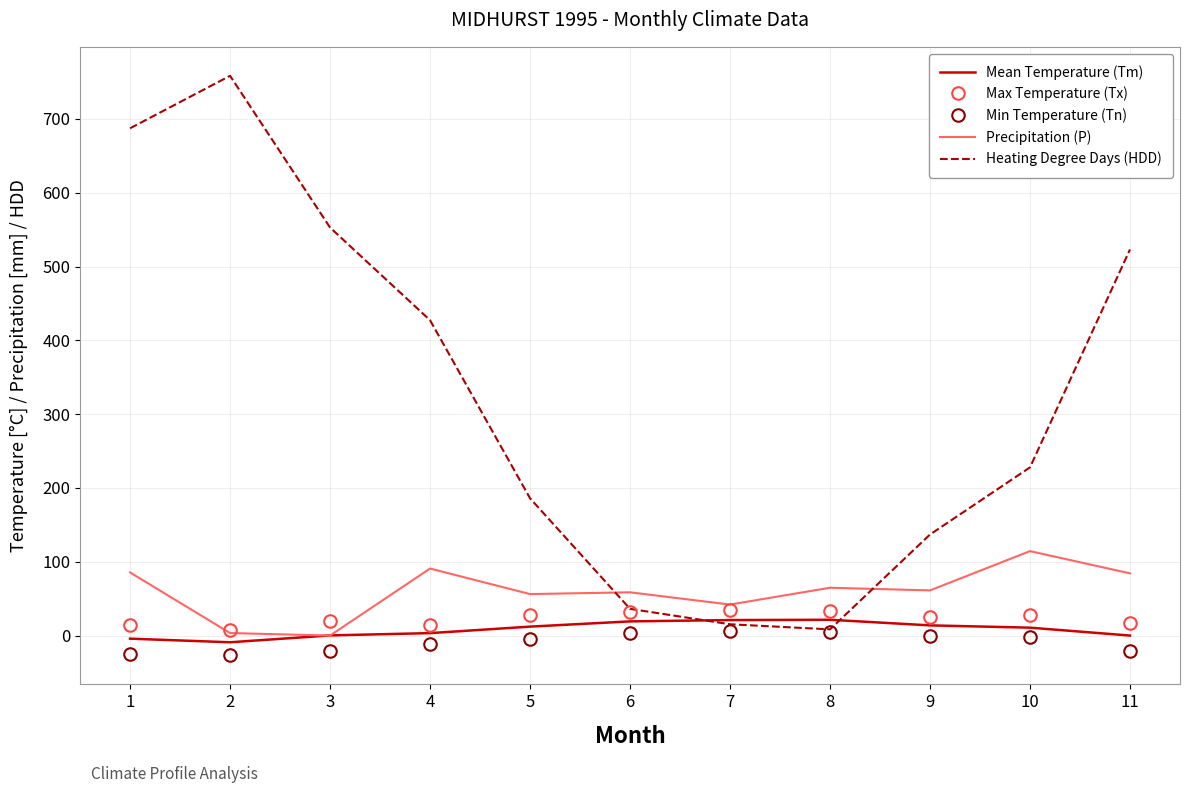

At which label does Min Temperature (Tn) first exceed -4?

6